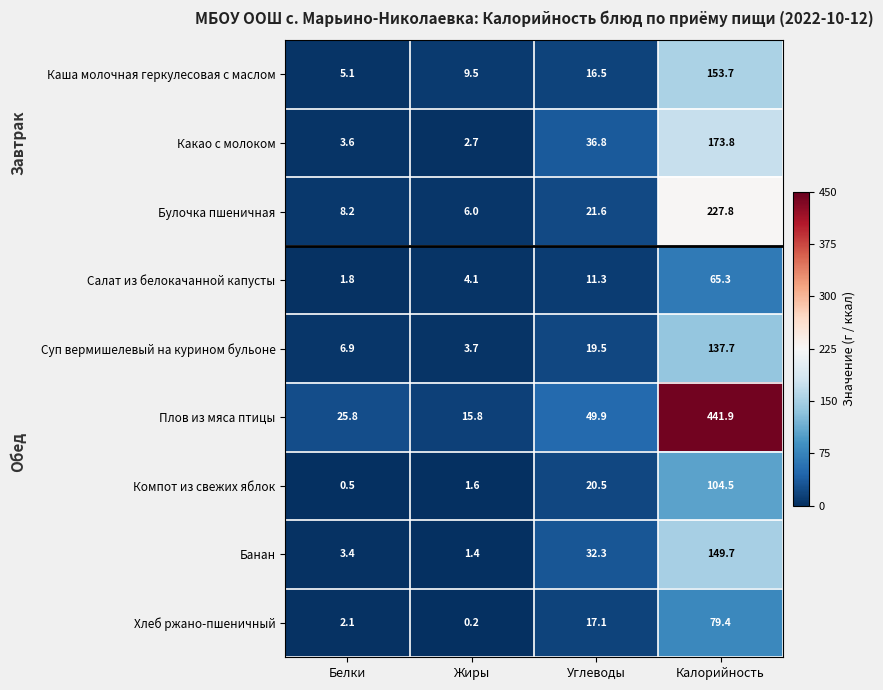

List the labels in order of Хлеб ржано-пшеничный value, largest first.

Калорийность, Углеводы, Белки, Жиры